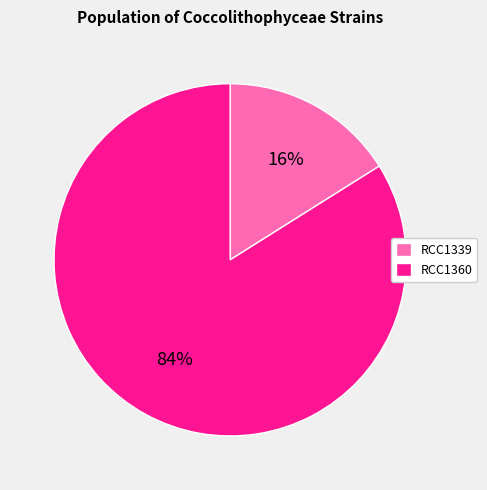

Count the number of slices in the pie.

2